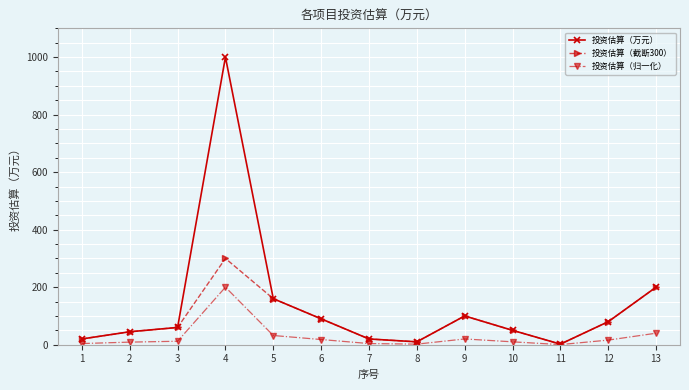

What is the difference between the second highest and second lowest values in the 投资估算（截断300） series?

190.0